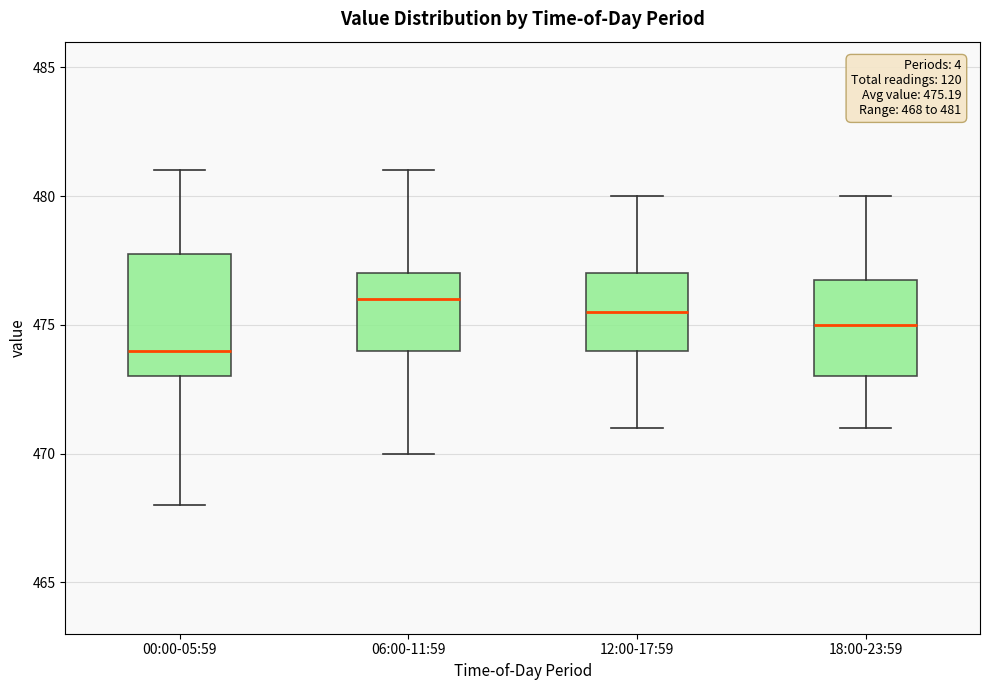

Which box is the tallest, from its lower edge to its upper edge?

00:00-05:59